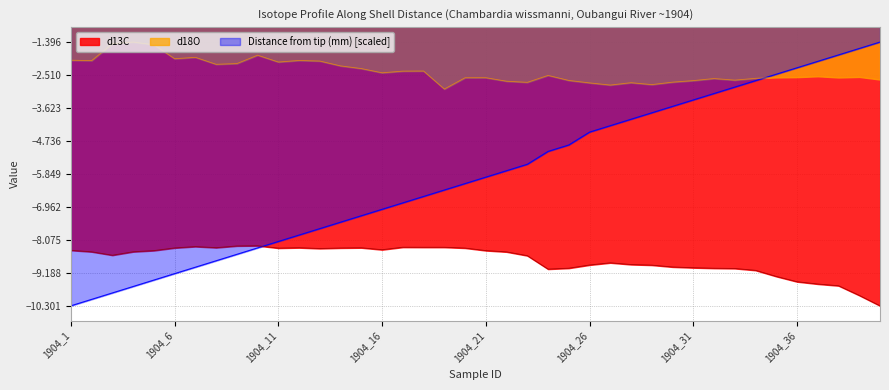

What is the difference between the maximum and minimum values in the Distance from tip (mm) series?

8.9